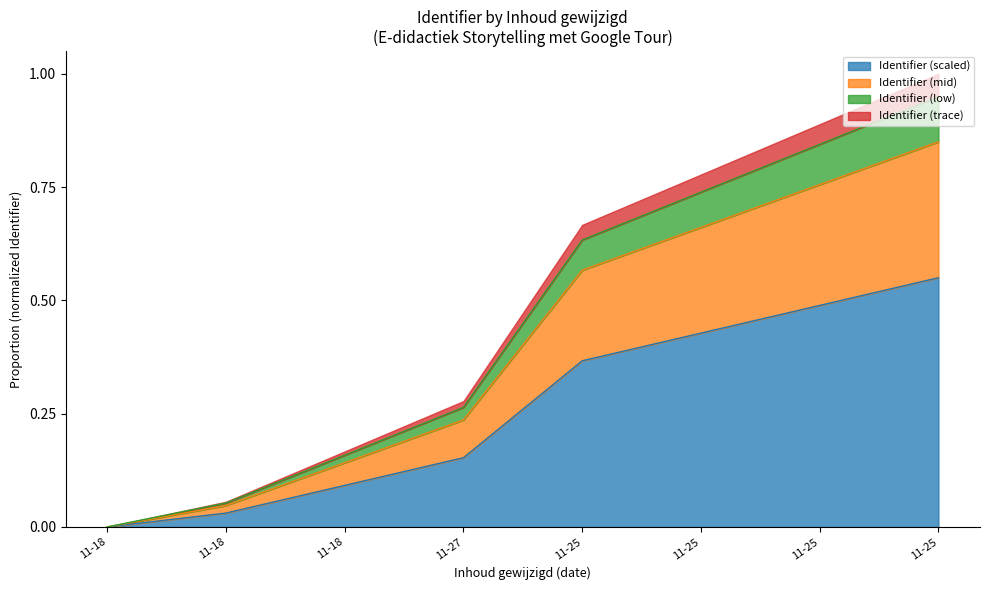

The chart shows a value of 0.9 at 11-25. True or false?

False